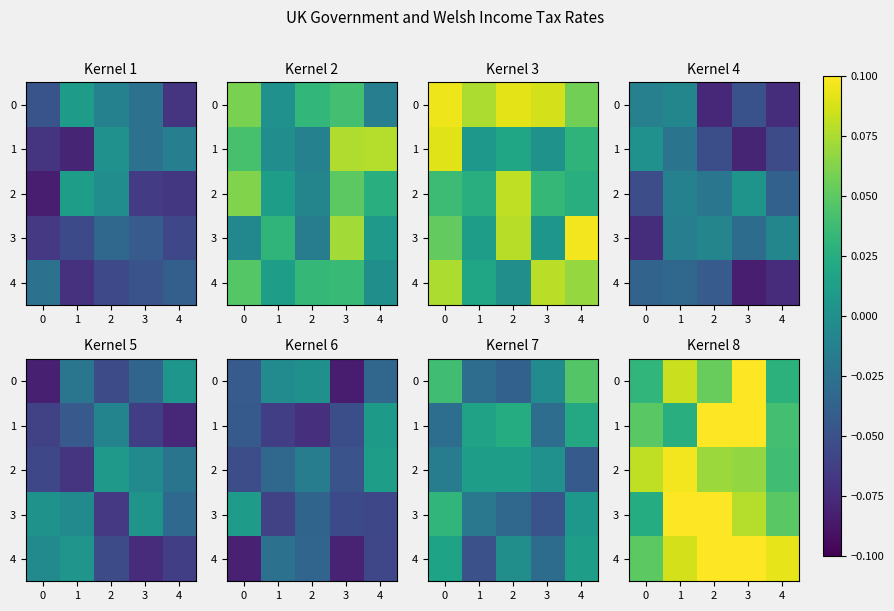

Count the number of data series in this chart.

5